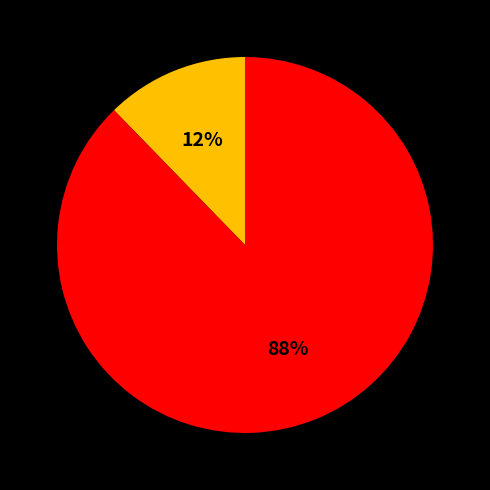

Is there any slice that represents more than half of the pie?

Yes